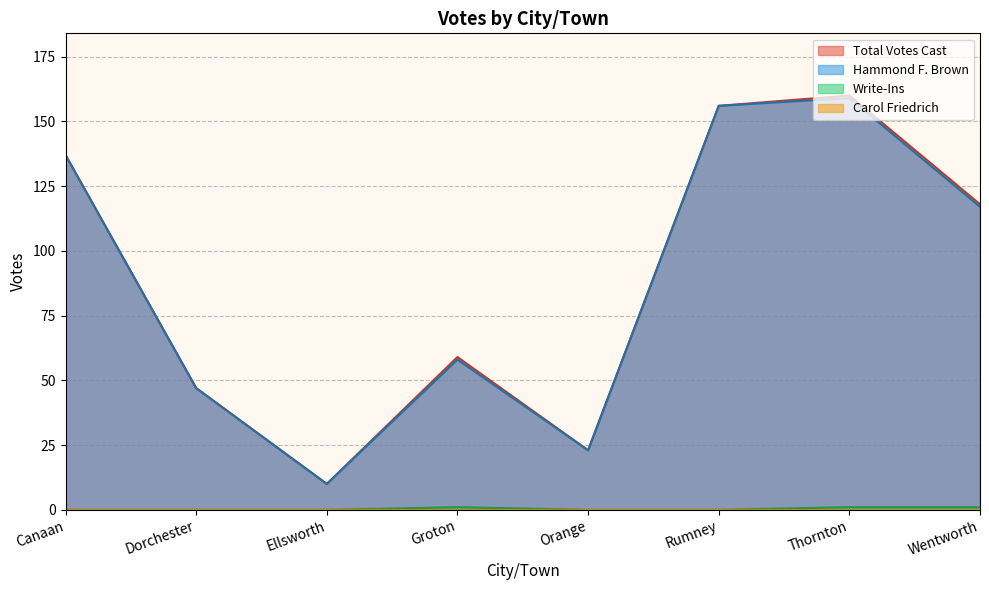

True or false: Hammond F. Brown has a value of 42 at Rumney.

False